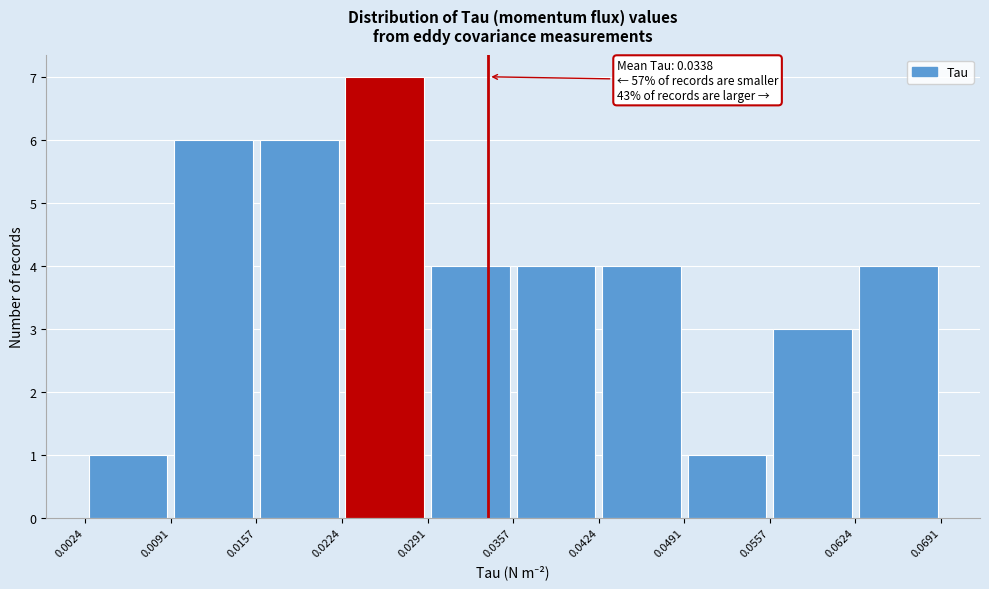

Which range on the x-axis has the tallest bar?

0.0224 to 0.0291